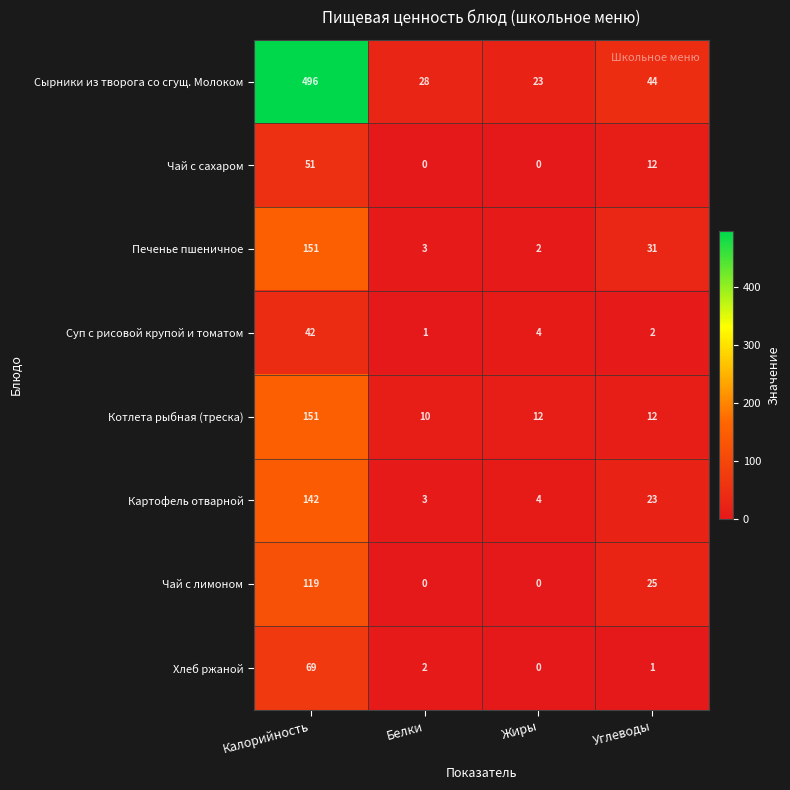

What is the approximate value of Котлета рыбная (треска) at Углеводы?

12